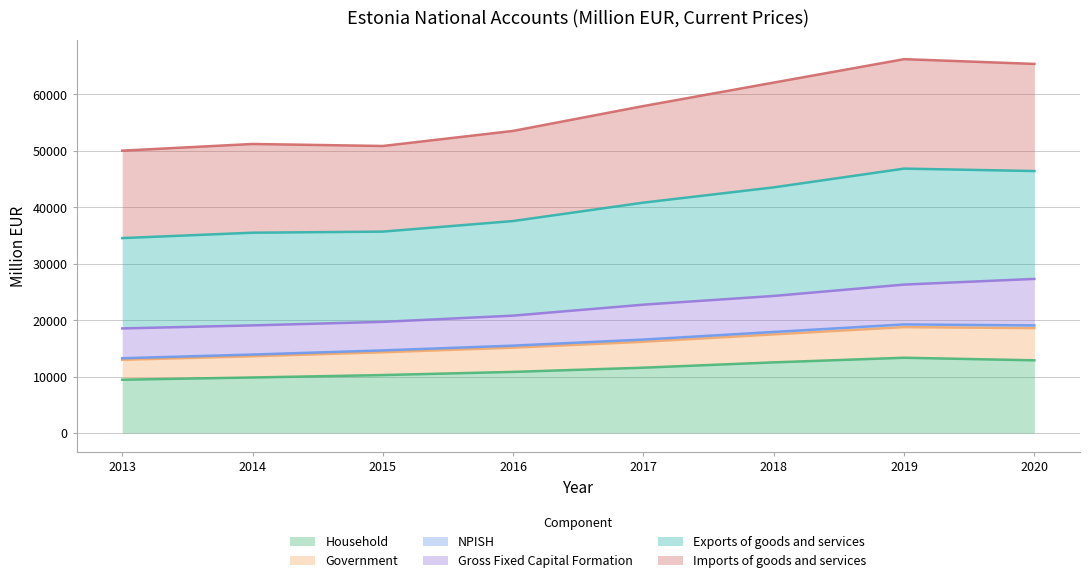

Which has a higher value, 2019 or 2013?

2019